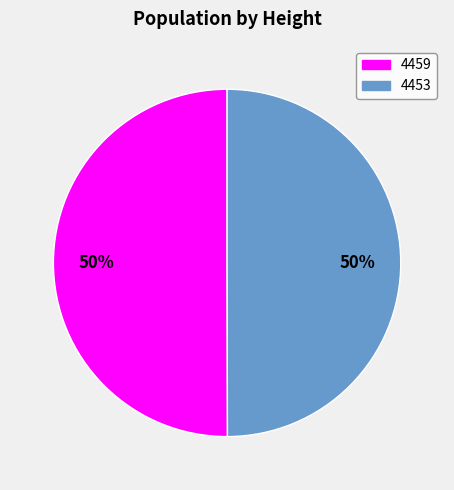

To the nearest percent, what is the combined percentage of 4459 and 4453?

100%